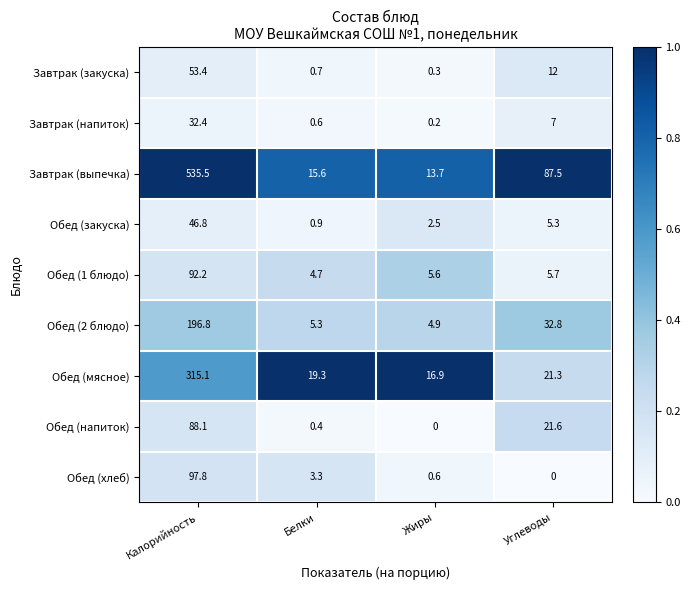

Where is Обед (закуска) nearest to the value 23?

Углеводы